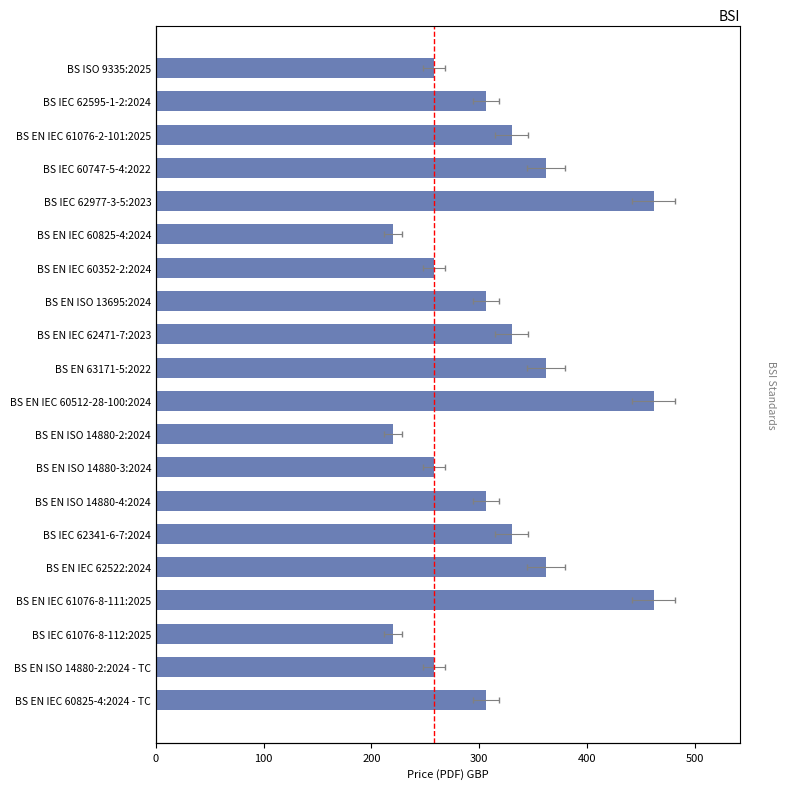

How many values exceed 306?

9